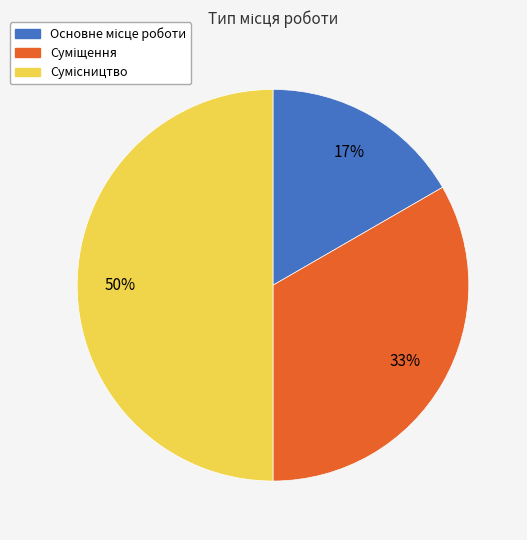

To the nearest percent, what is the average slice percentage?

33%